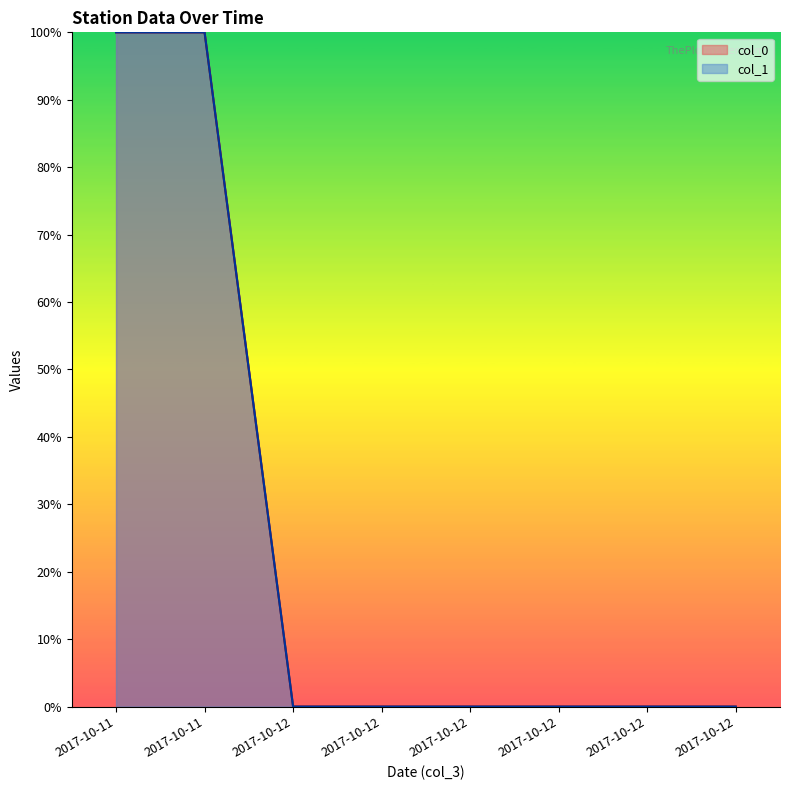

How many data points in col_1 are above 0?

2